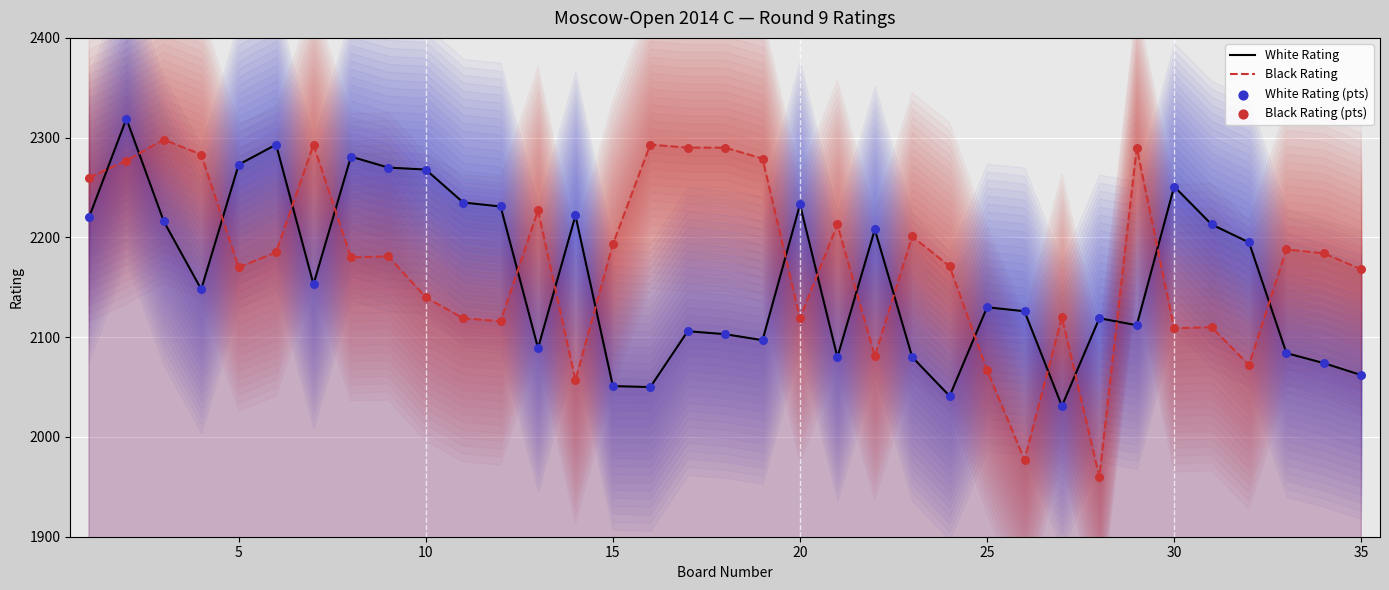

What is the lowest value of the Black Rating series?

1960